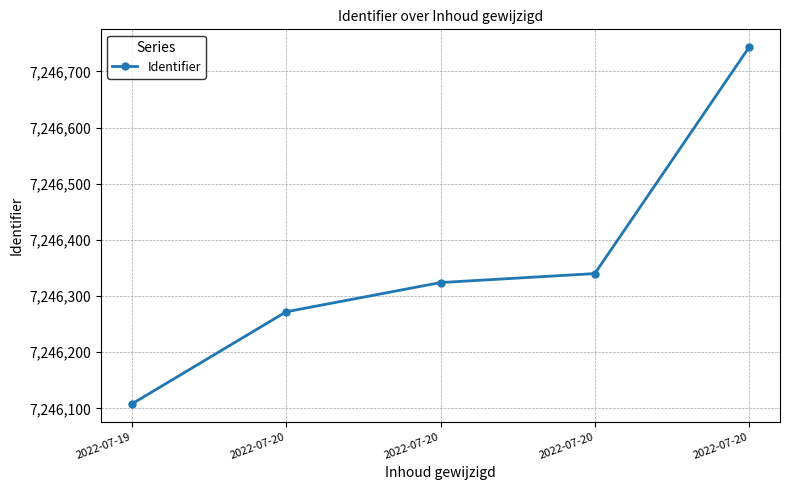

What is the value of the 1st point from the left?

7246108